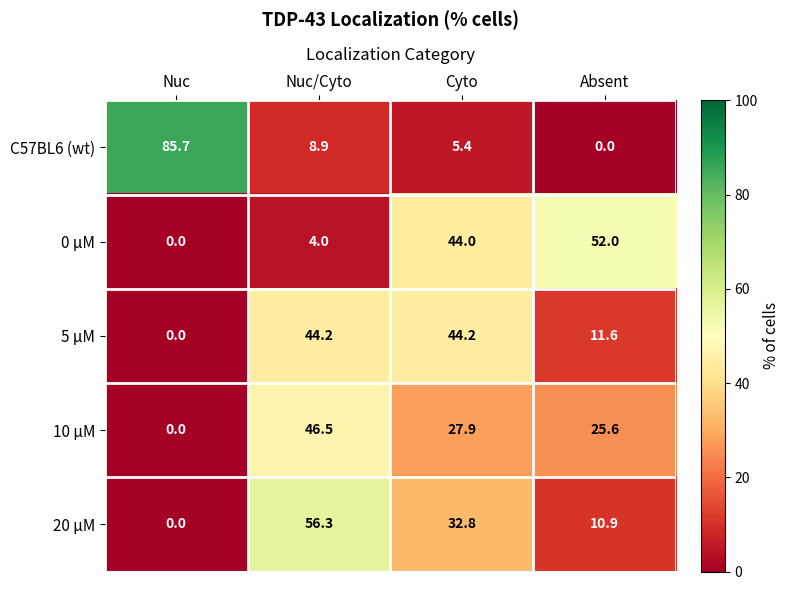

Reading left to right, extract all data points from this chart.

C57BL6 (wt): 85.7	8.9	5.4	0.0
0 µM: 0.0	4.0	44.0	52.0
5 µM: 0.0	44.2	44.2	11.6
10 µM: 0.0	46.5	27.9	25.6
20 µM: 0.0	56.3	32.8	10.9